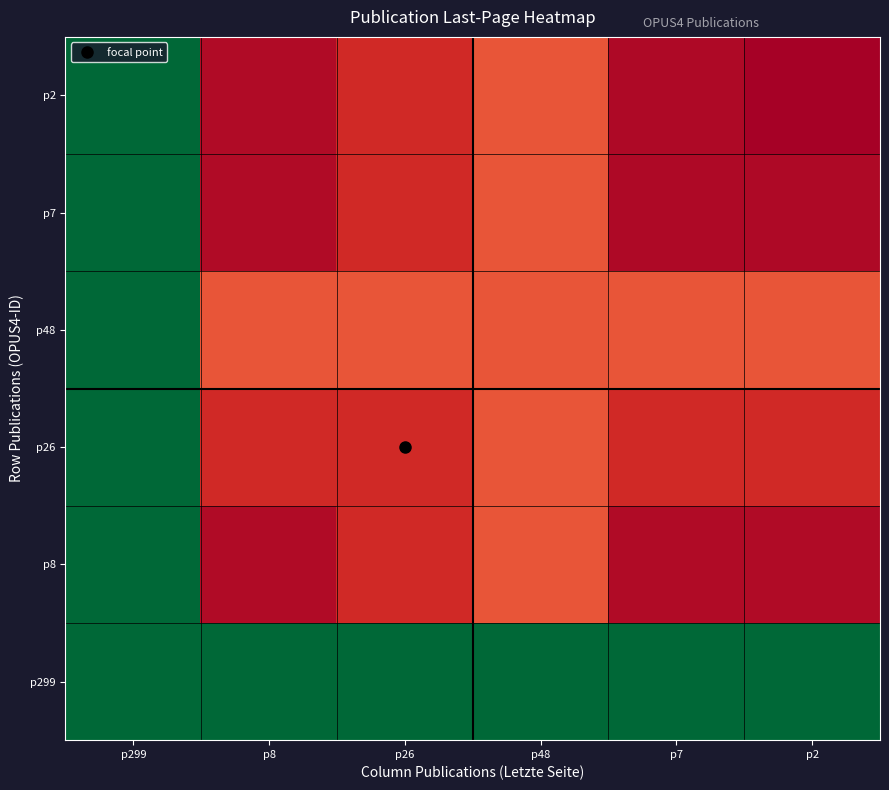

At which category does the chart reach its peak across all series?

p299